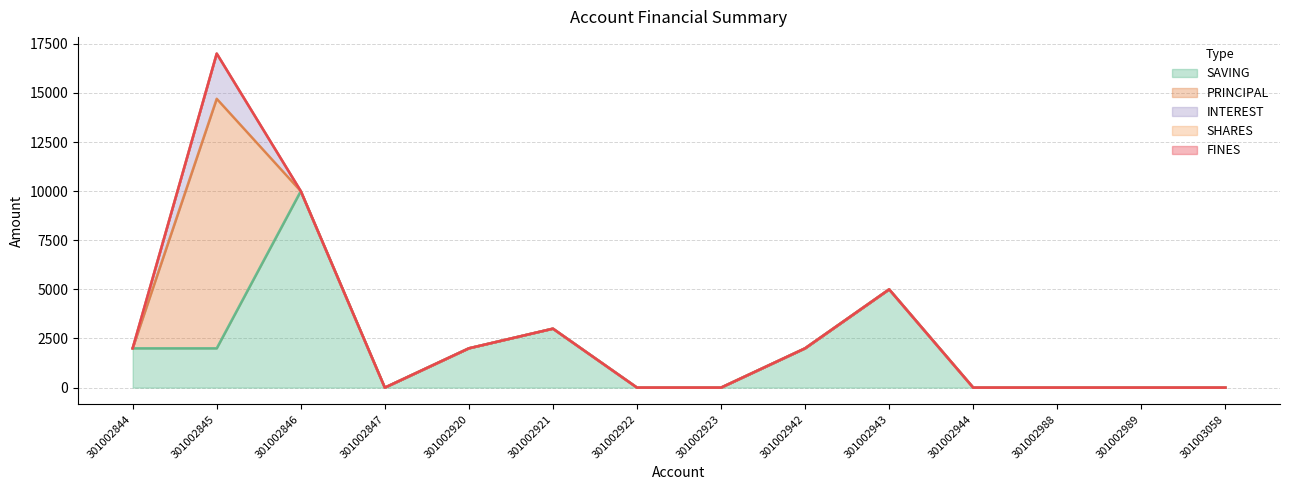

What are all the series names shown in the legend?

SAVING, PRINCIPAL, INTEREST, SHARES, FINES